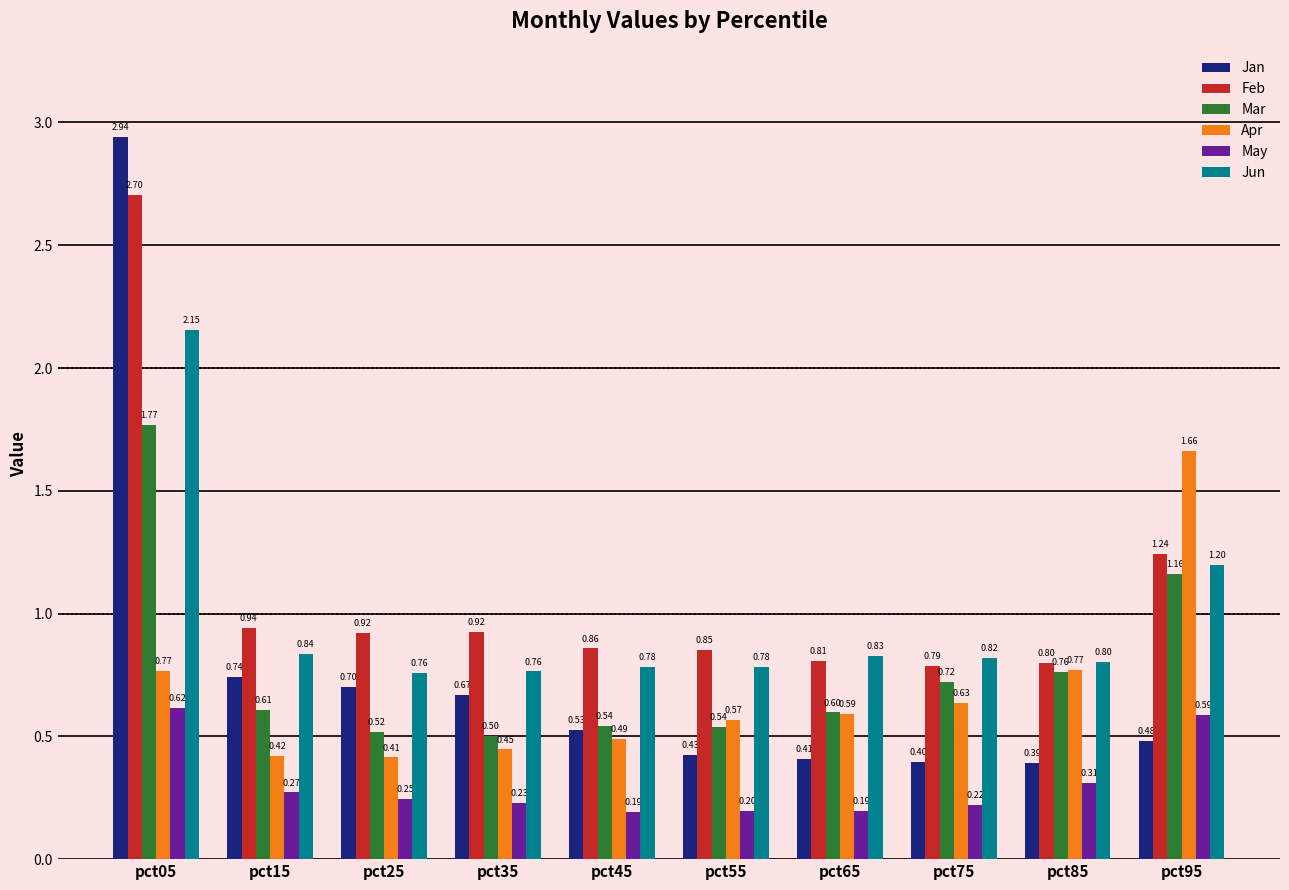

What is the spread (max minus min) of values at pct75?

0.6